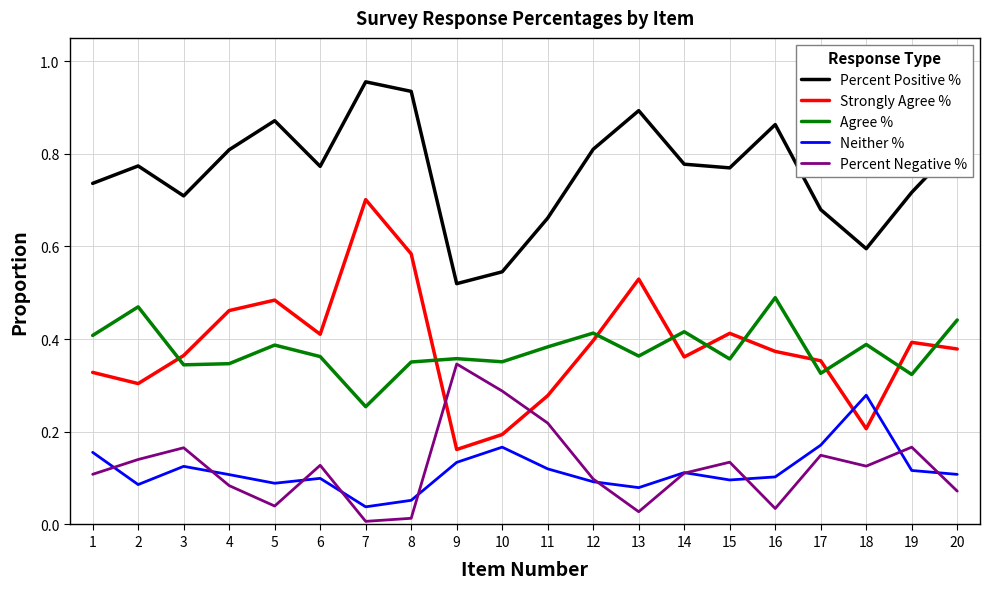

What are all the series names shown in the legend?

Percent Positive %, Strongly Agree %, Agree %, Neither %, Percent Negative %